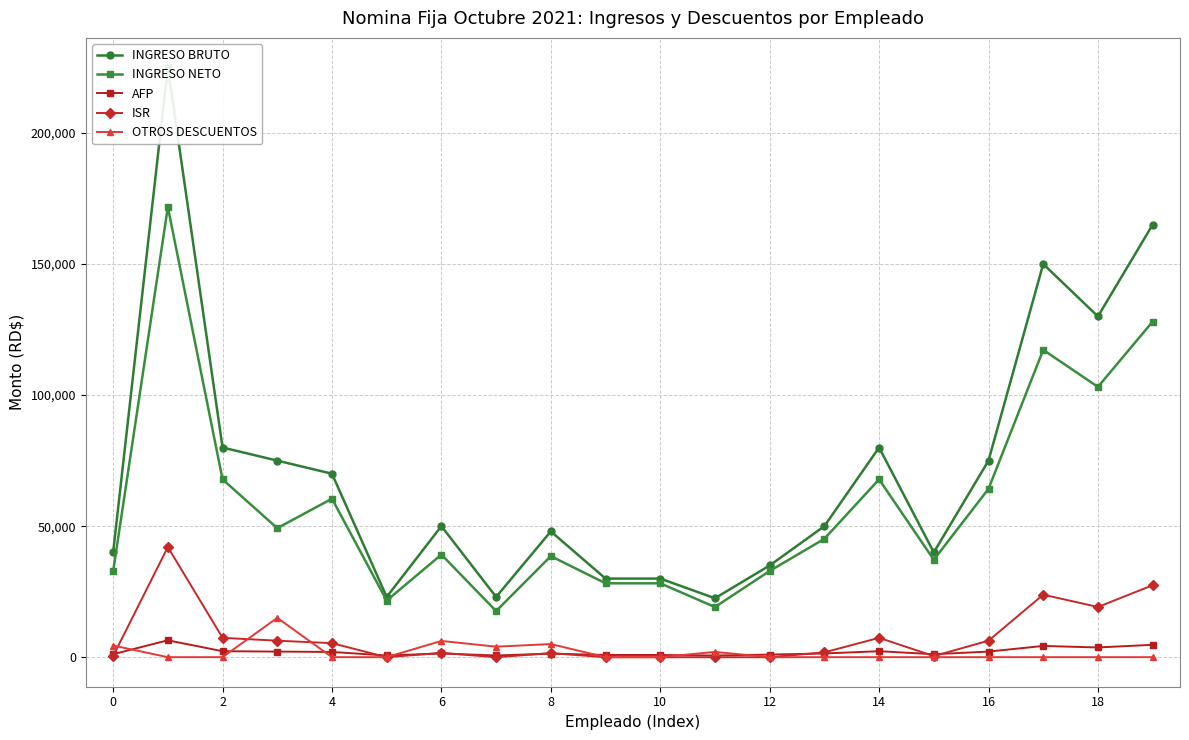

What is the highest value of the OTROS DESCUENTOS series?

15025.0